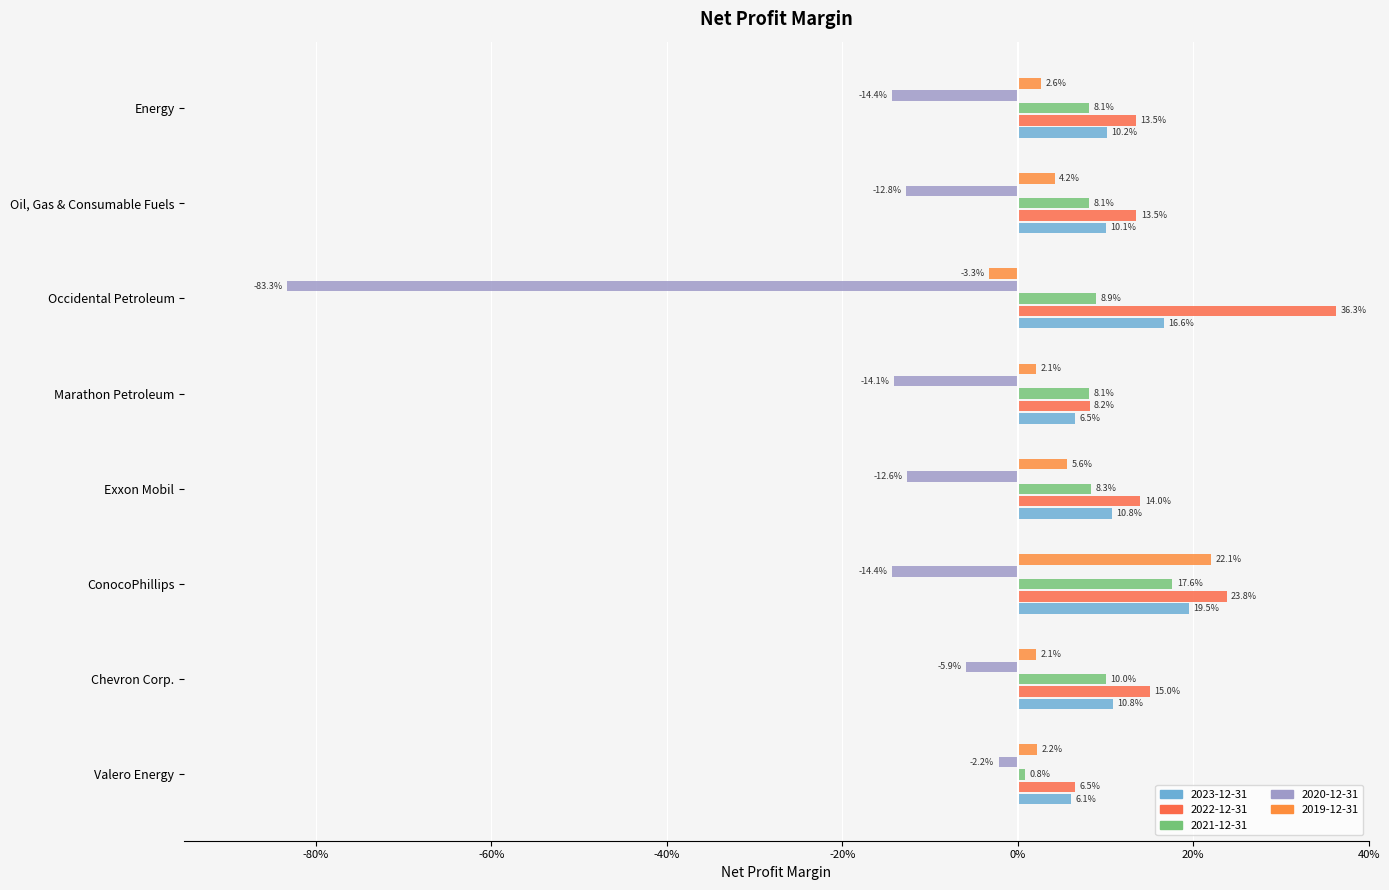

What position from the right is Occidental Petroleum?

3